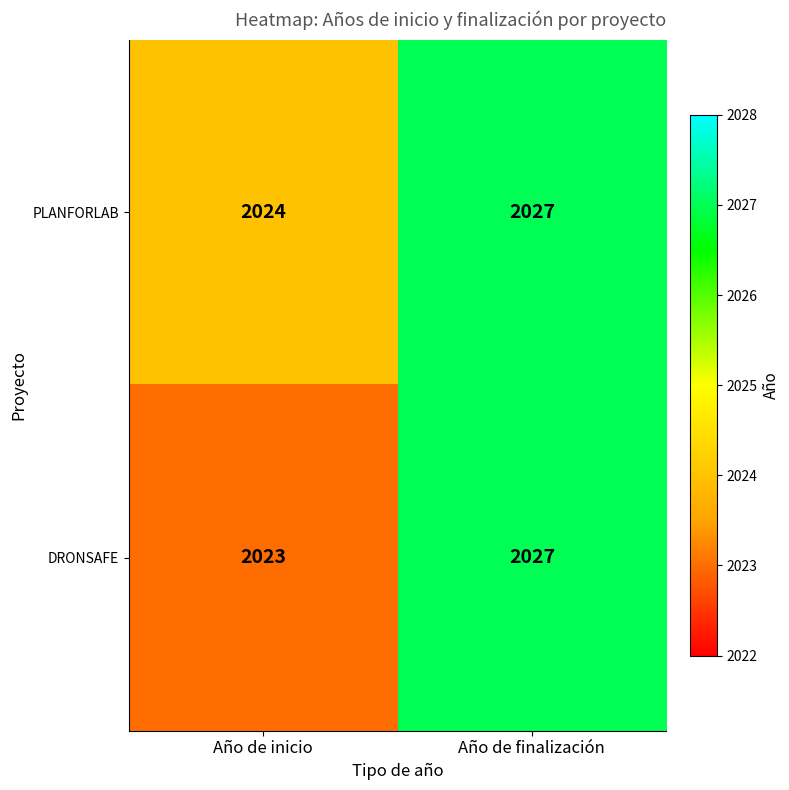

Reading left to right, extract all data points from this chart.

PLANFORLAB: Año de inicio=2024	Año de finalización=2027
DRONSAFE: Año de inicio=2023	Año de finalización=2027